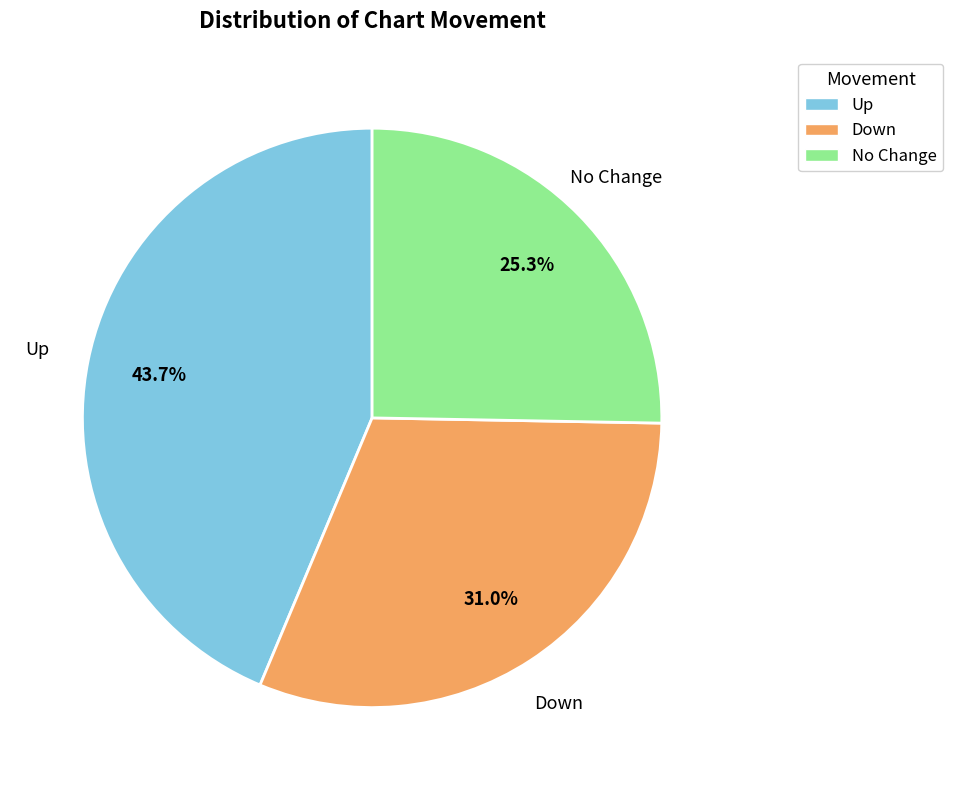

Does any single category account for the majority?

No